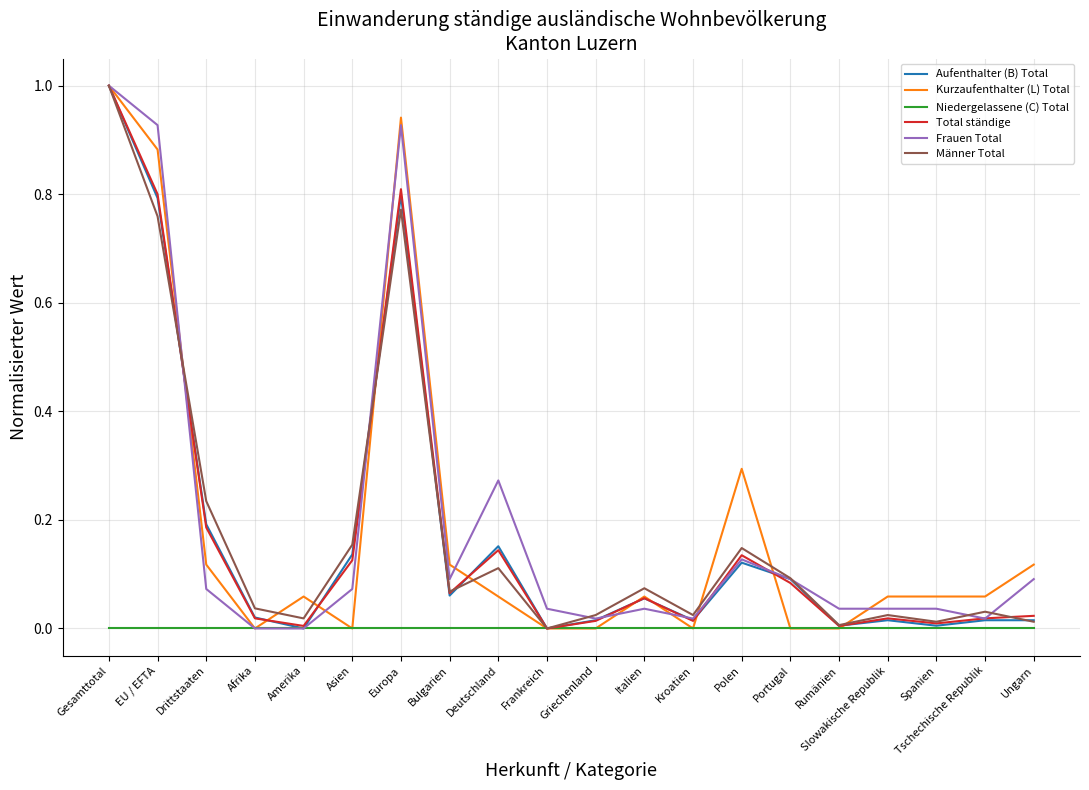

Between Afrika and Ungarn, which series saw the biggest shift?

Kurzaufenthalter (L) Total